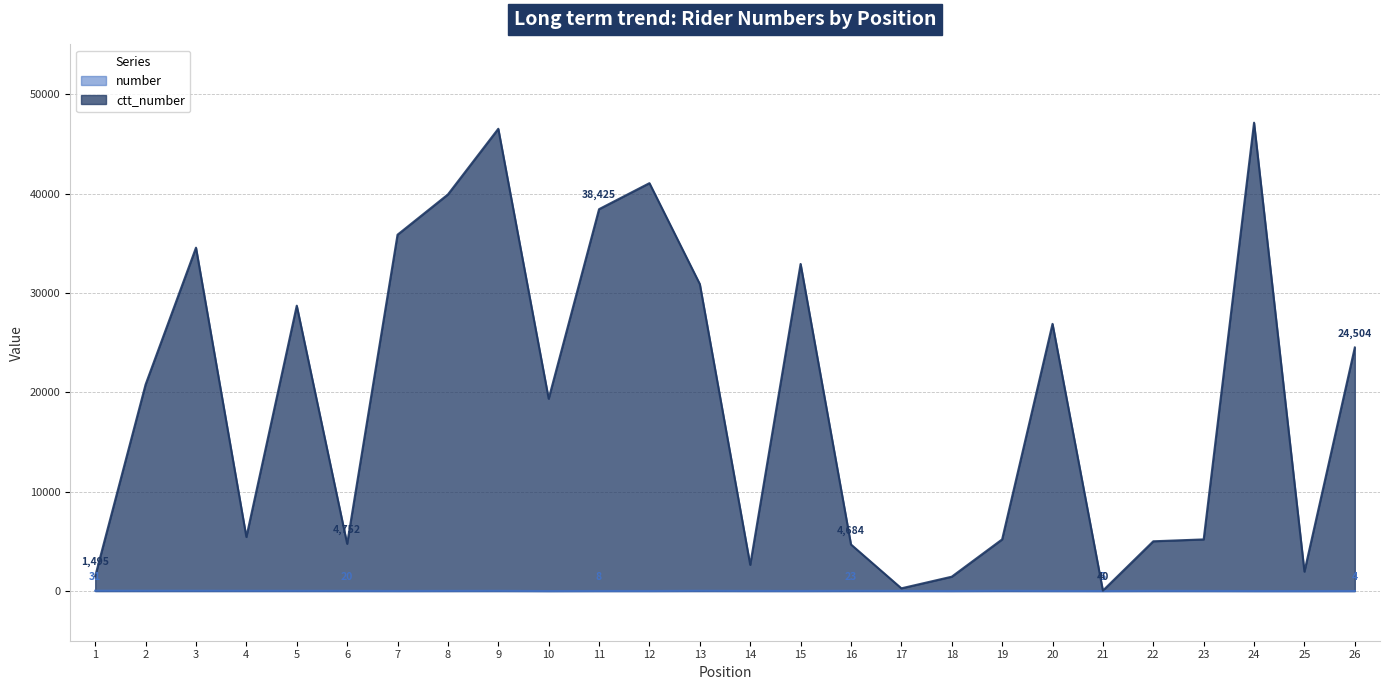

Reading left to right, transcribe all the data shown in this chart.

number: 1=31	2=29	3=28	4=24	5=22	6=20	7=9	8=17	9=21	10=1	11=8	12=7	13=26	14=14	15=10	16=23	17=18	18=6	19=25	20=11	21=5	22=19	23=12	24=3	25=2	26=4
ctt_number: 1=1495	2=20787	3=34551	4=5438	5=28714	6=4752	7=35854	8=39904	9=46515	10=19348	11=38425	12=41043	13=30884	14=2633	15=32915	16=4684	17=272	18=1442	19=5196	20=26885	21=40	22=5006	23=5194	24=47127	25=1954	26=24504